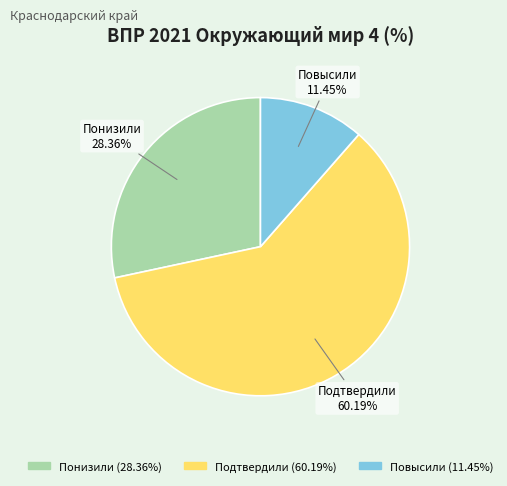

To the nearest percent, what is the average slice percentage?

33%